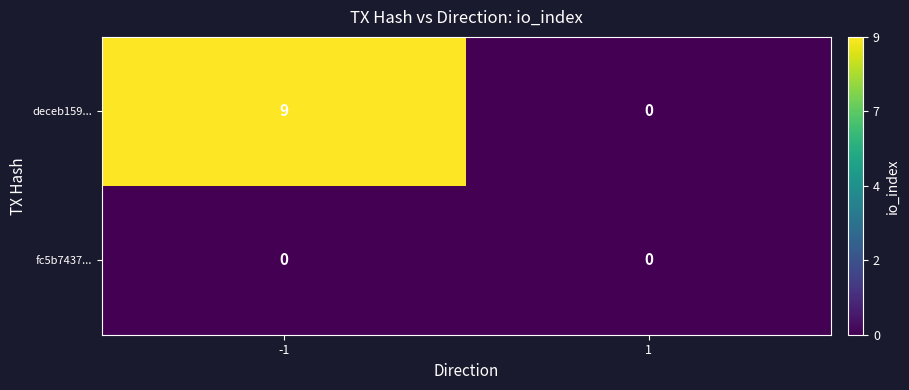

The value of fc5b7437... at -1 is 0. True or false?

True